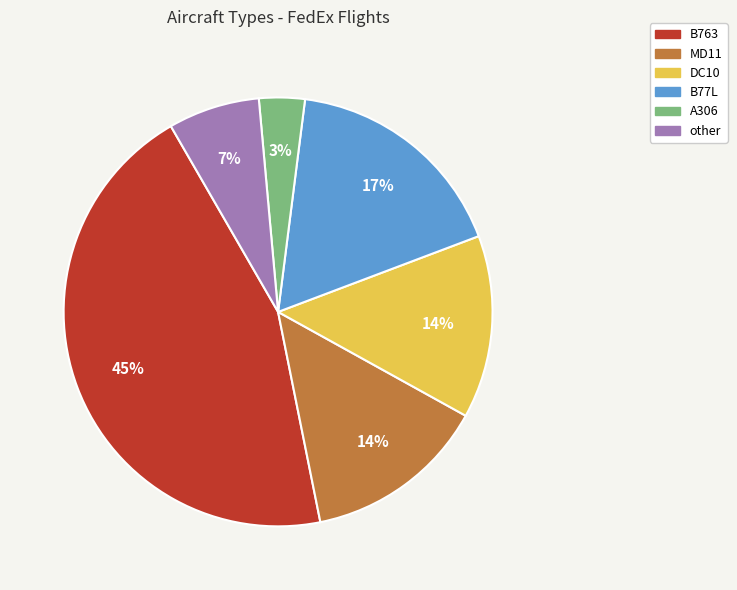

True or false: DC10 accounts for 20% of the total.

False